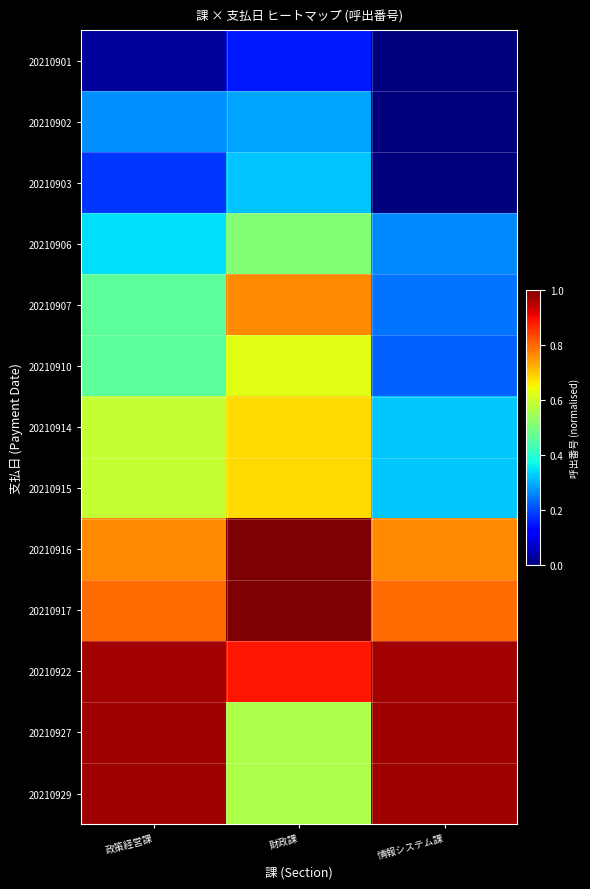

How many data points does each series have?

3